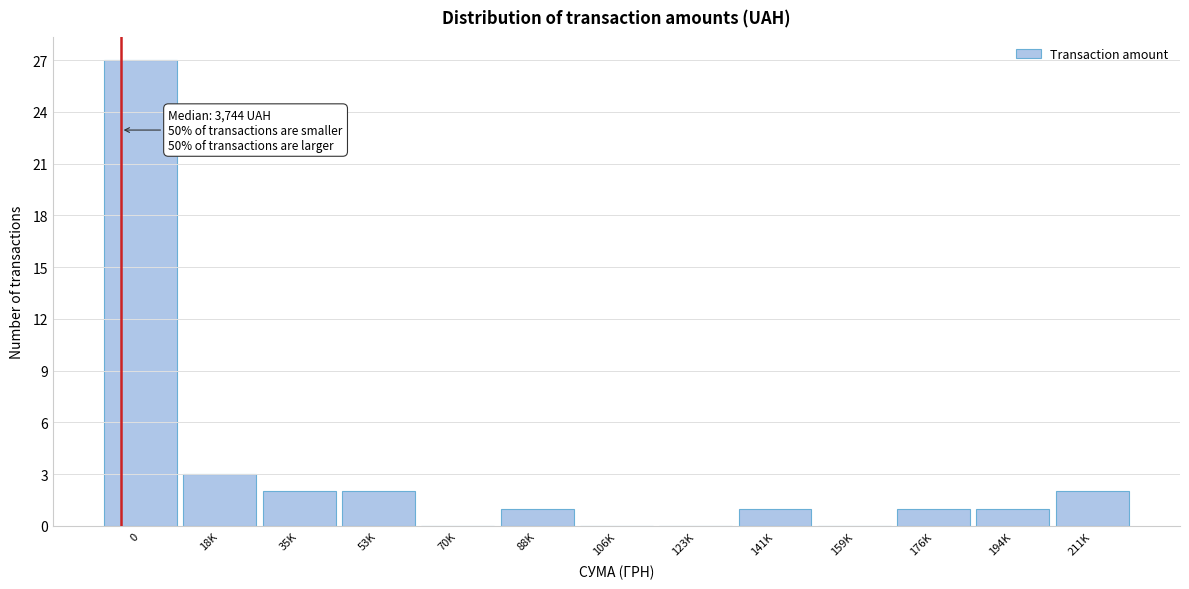

Reading left to right, transcribe all the data shown in this chart.

0=27	18K=3	35K=2	53K=2	70K=0	88K=1	106K=0	123K=0	141K=1	159K=0	176K=1	194K=1	211K=2